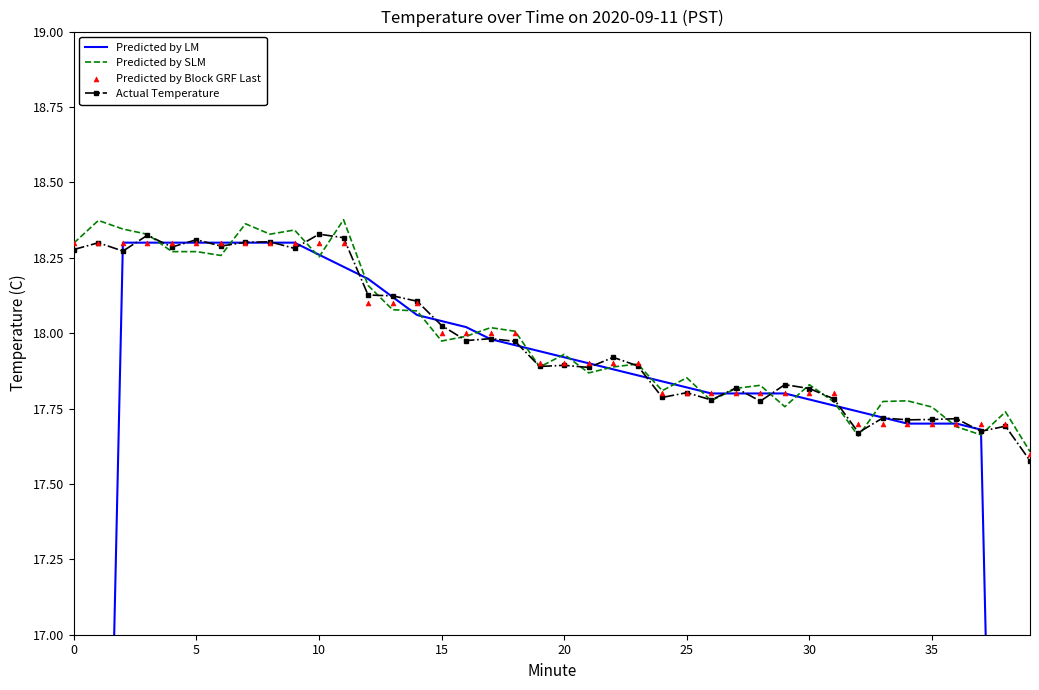

Which series has the largest Y range (max minus min)?

Predicted by LM